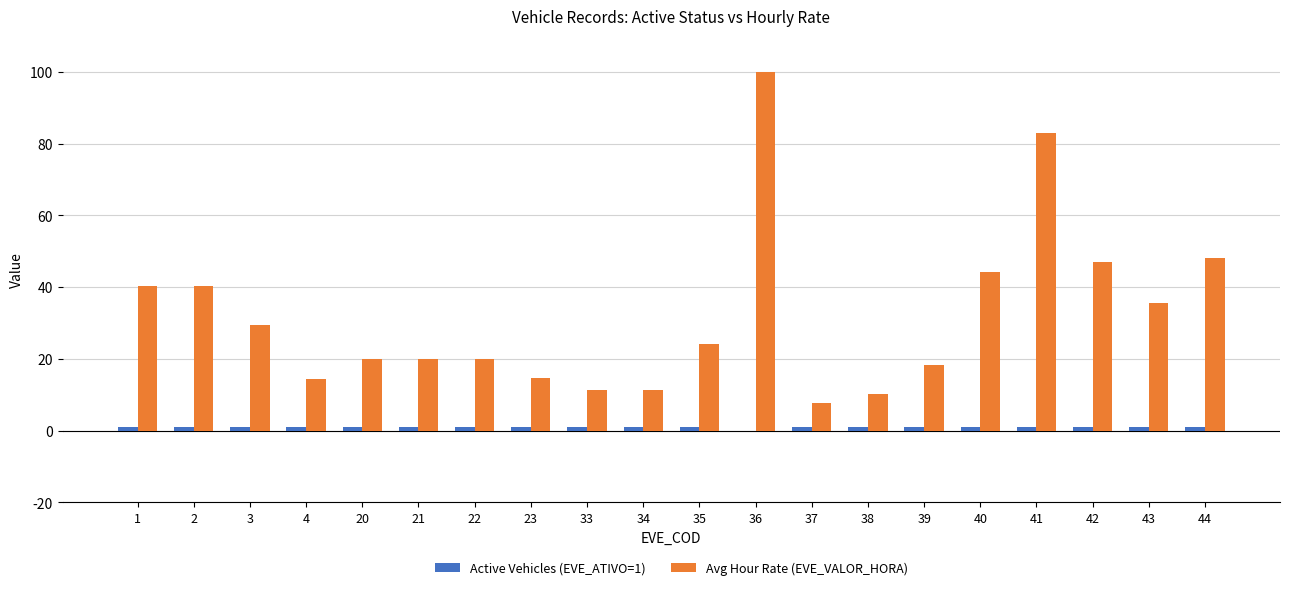

What is the sum of all Avg Hour Rate (EVE_VALOR_HORA) values?

640.8